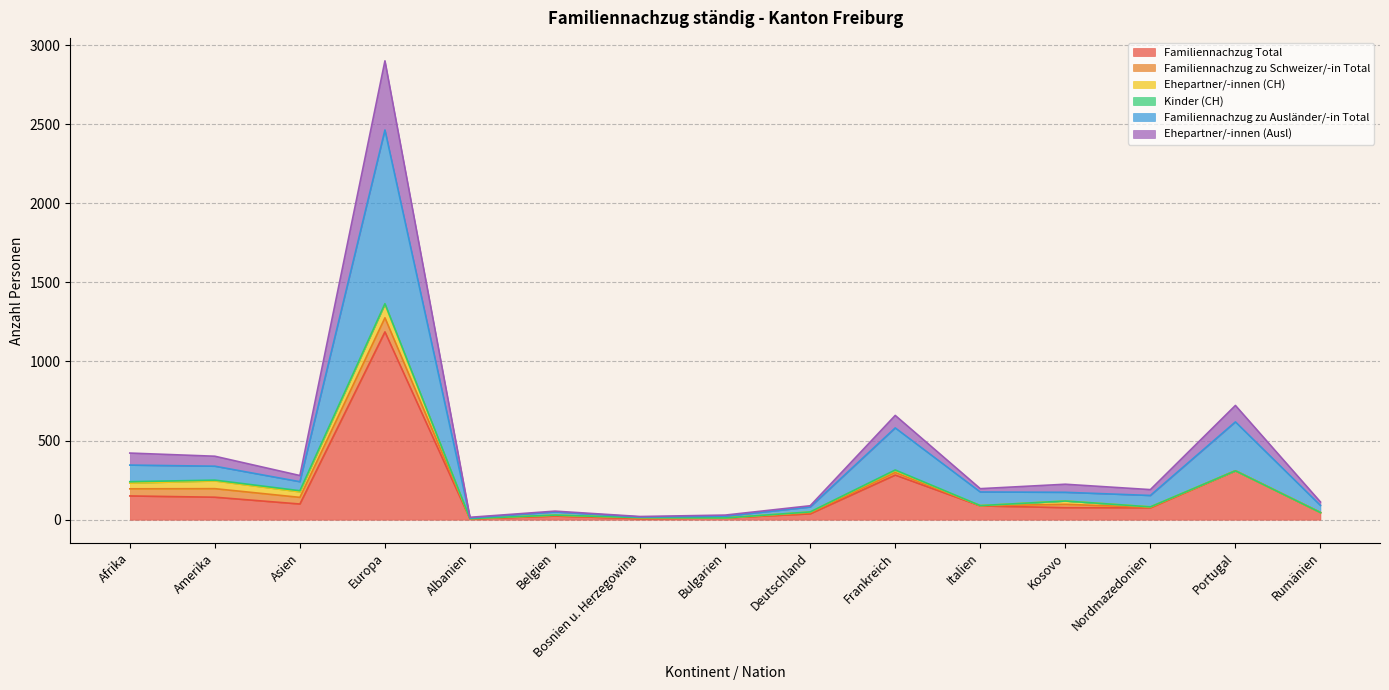

True or false: Ehepartner/-innen (Ausl) has more than 1 points higher than both neighbors.

True